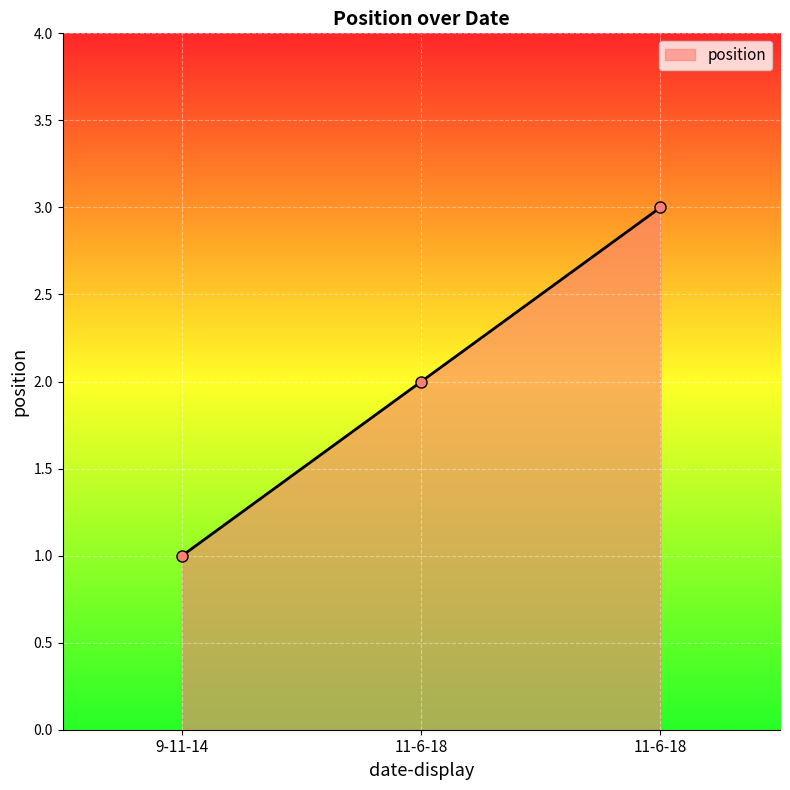

What is the sum of all values?

6